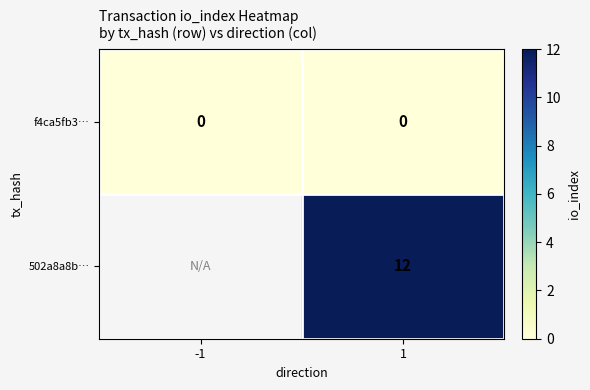

Which category has the highest value across all series?

1